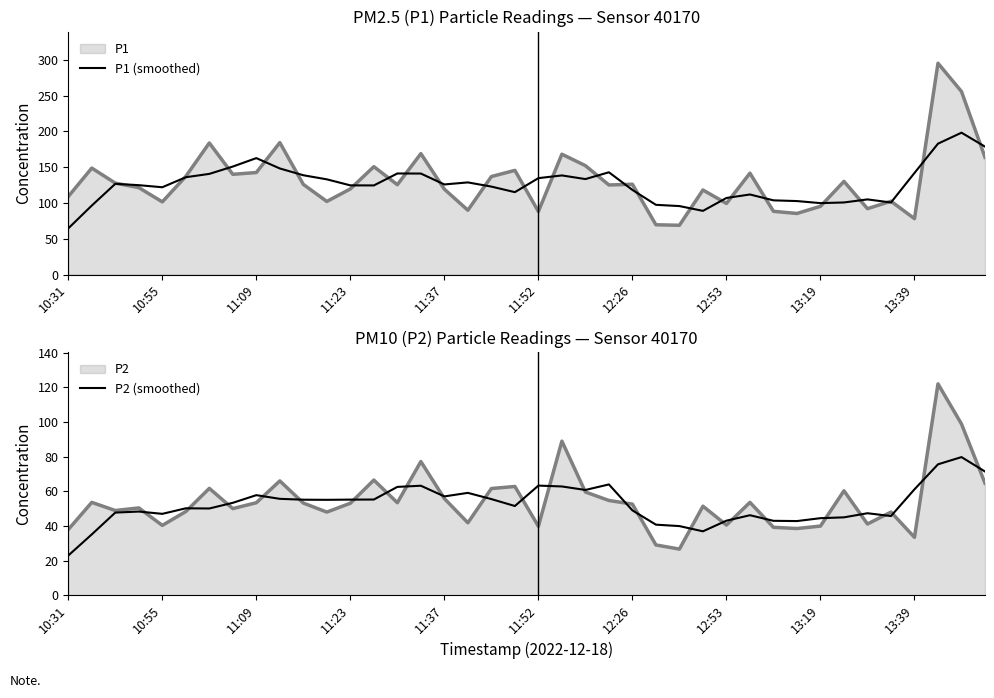

At how many categories does at least one series exceed 93?

38